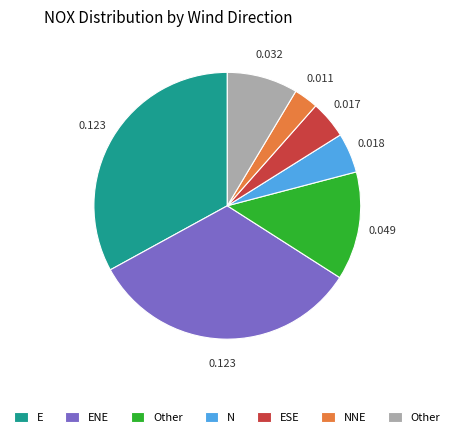

Is there any slice that represents more than half of the pie?

No